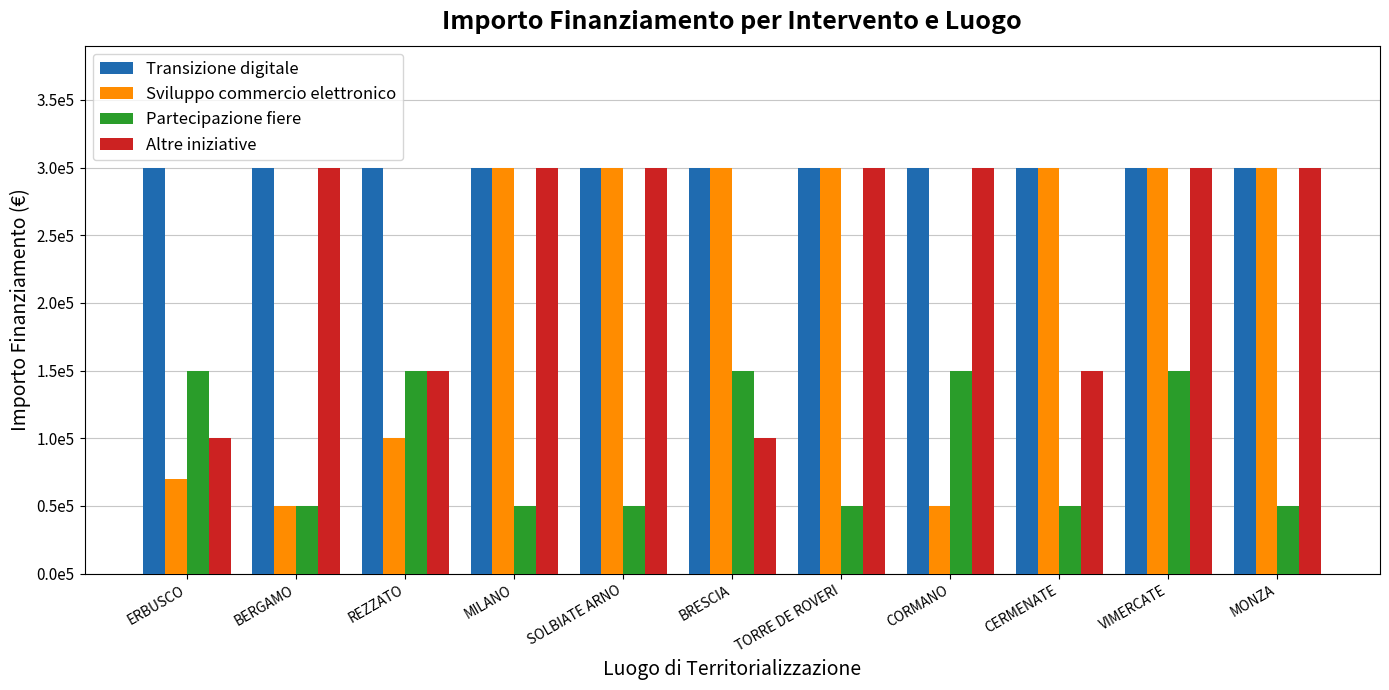

What is the difference between the highest and lowest values at CORMANO?

250000